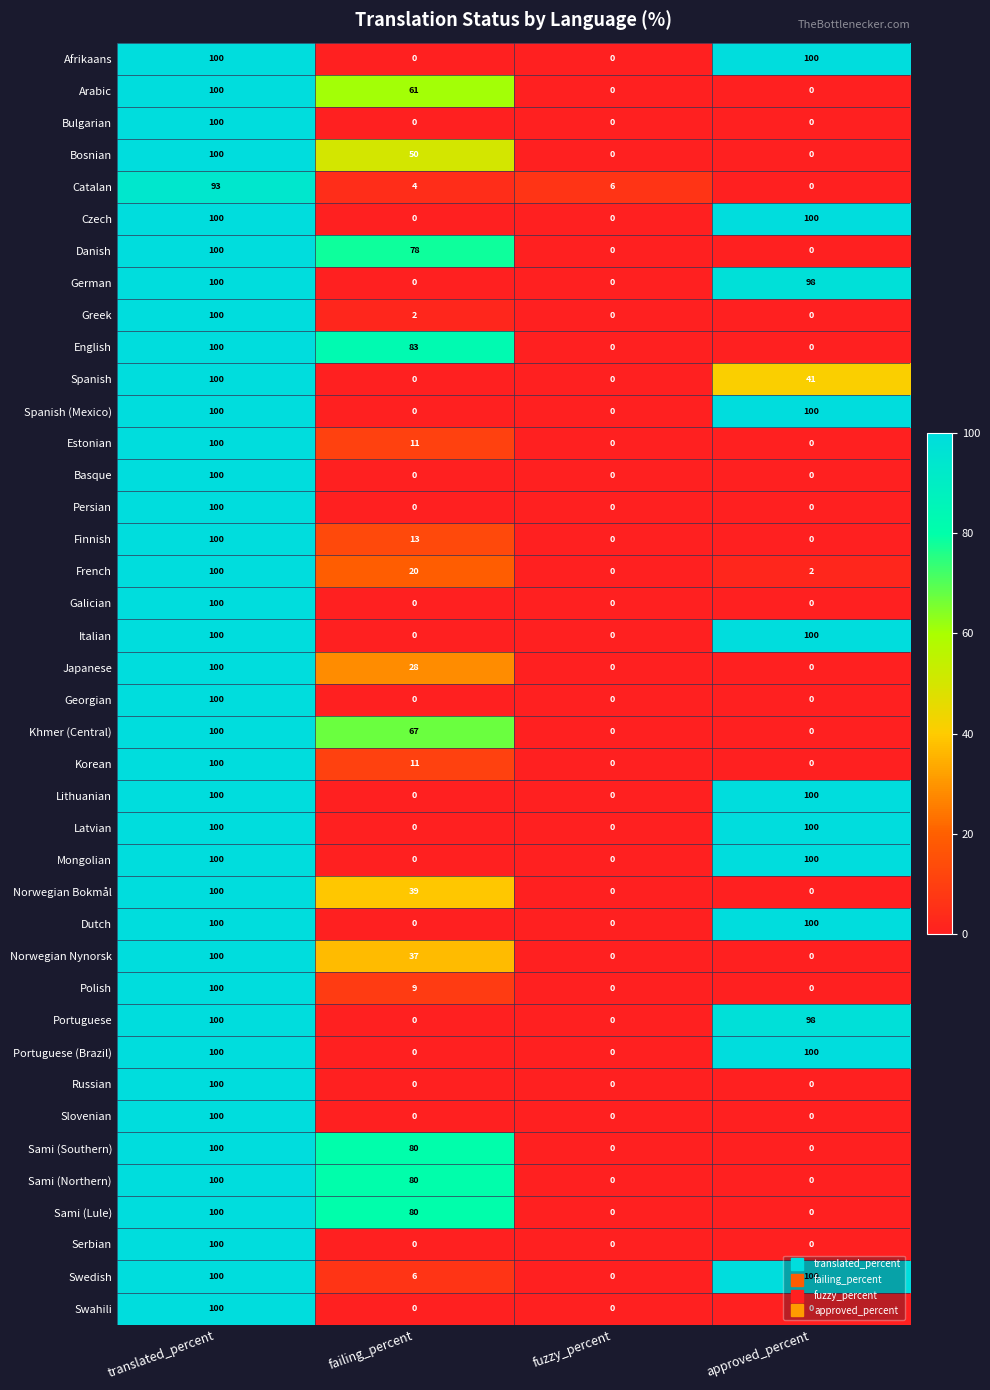

What is the sum of all Estonian values?

111